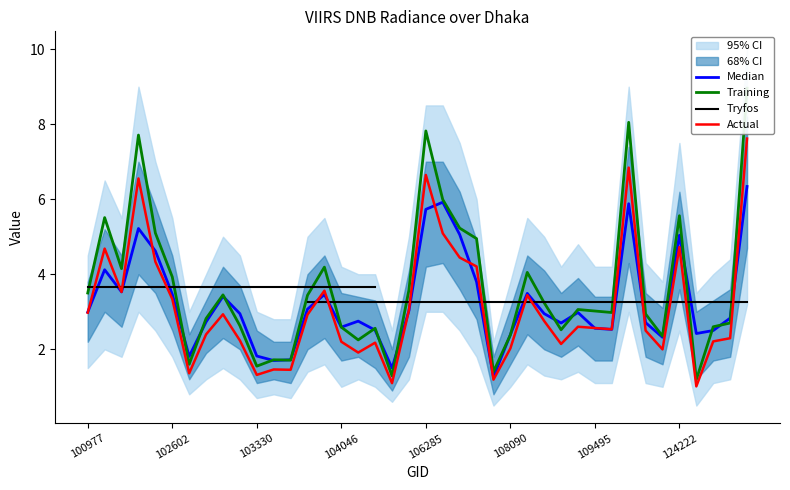

Is it true that ci_68_low equals 4.2 at 5?

False